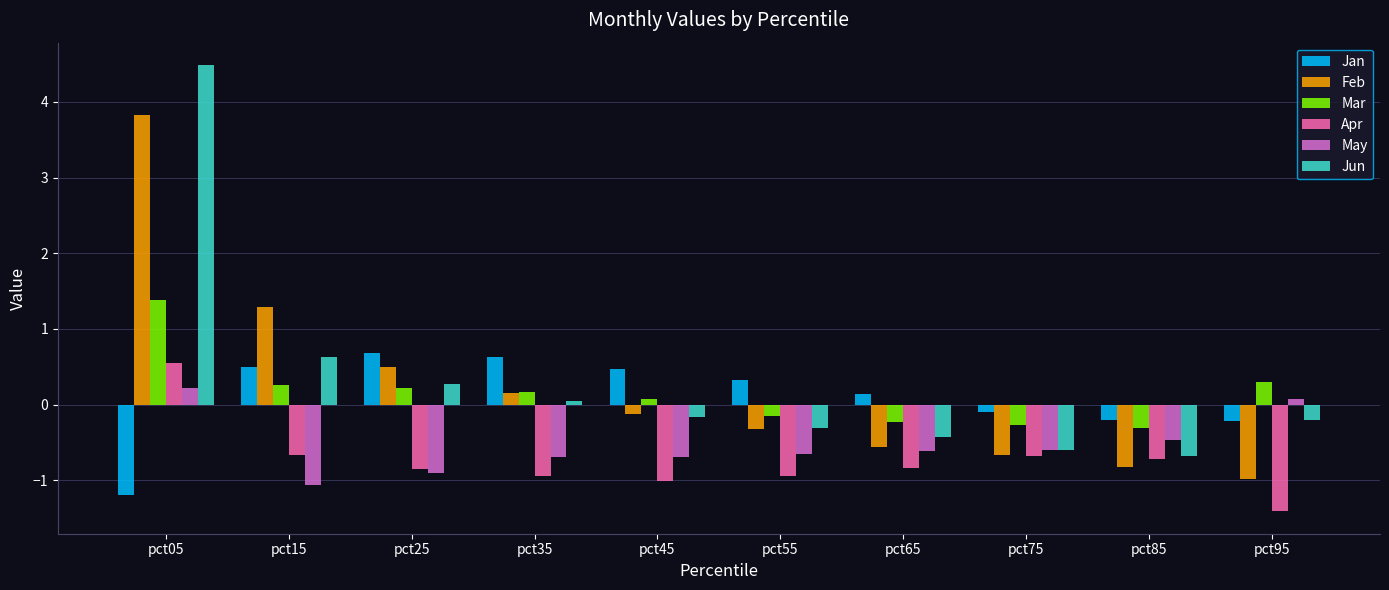

At which label is May closest to 0?

pct95